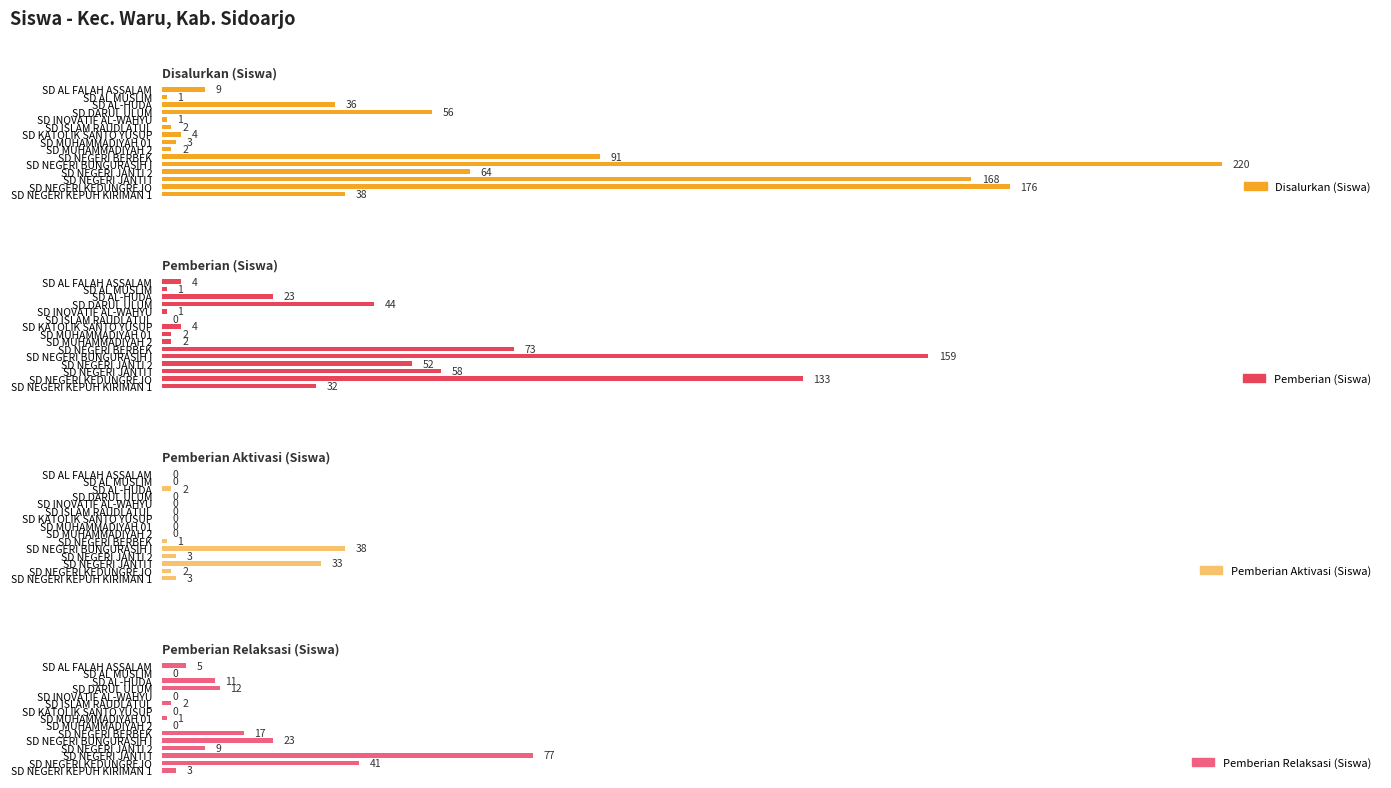

How many data points in Pemberian Relaksasi (Siswa) are above 5?

7